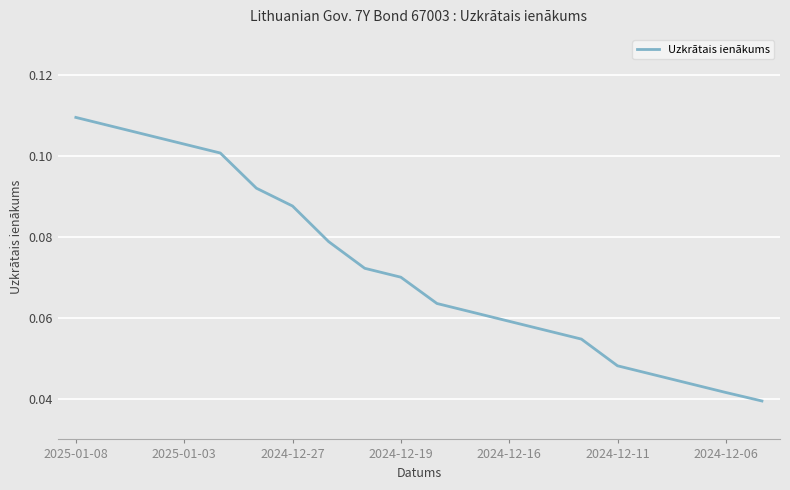

Does the chart have visible grid lines?

Yes